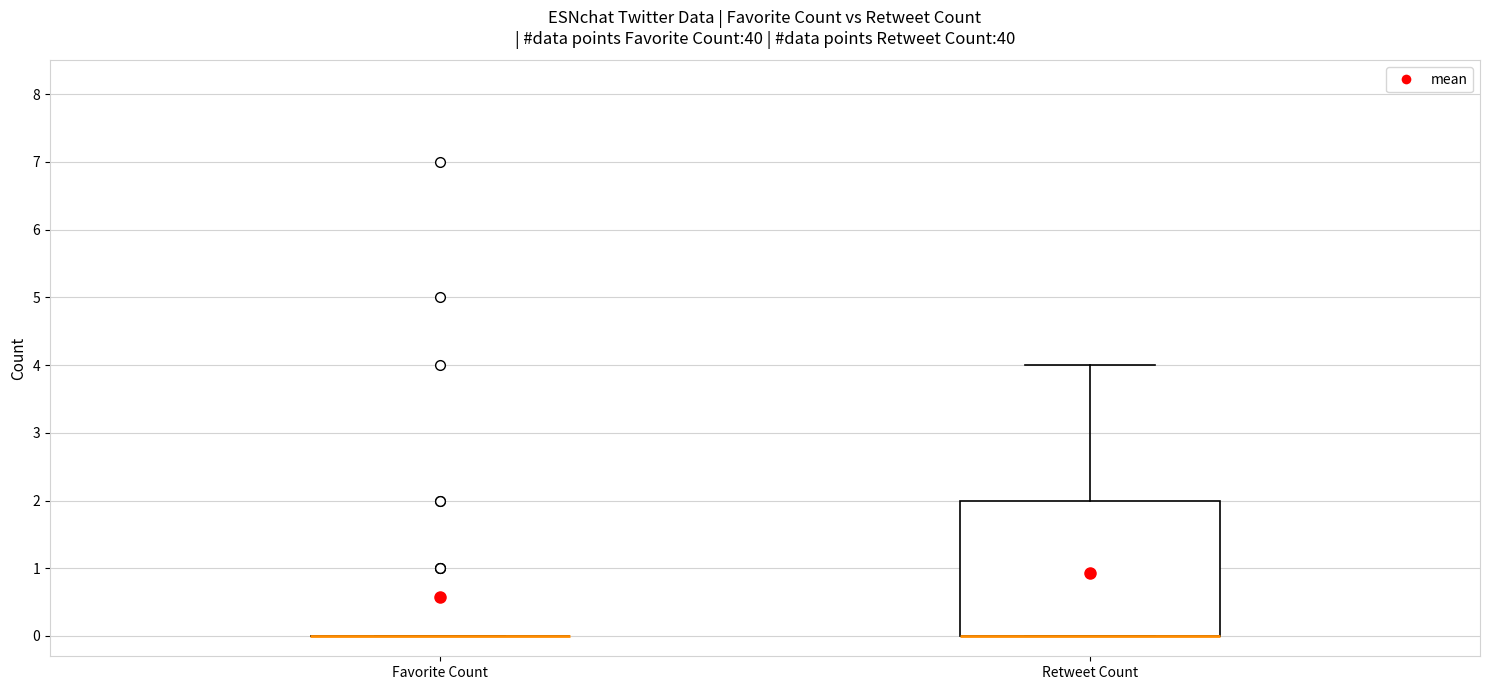

Comparing the boxes themselves (not the whiskers), which one is the tallest?

Retweet Count